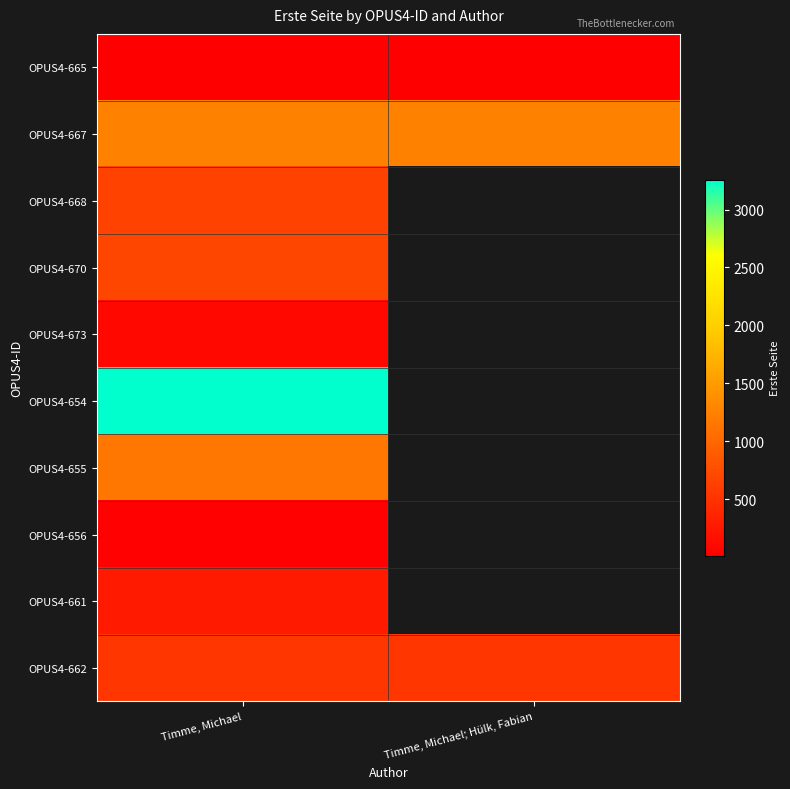

Which label corresponds to the largest value in the chart?

Timme, Michael